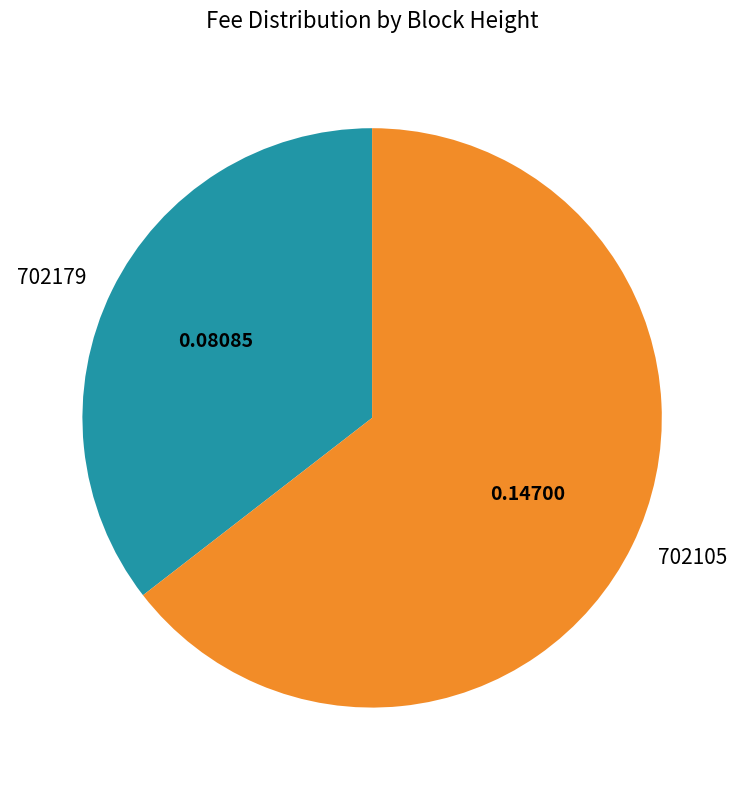

Is it true that 702179 is 35% of the pie?

True